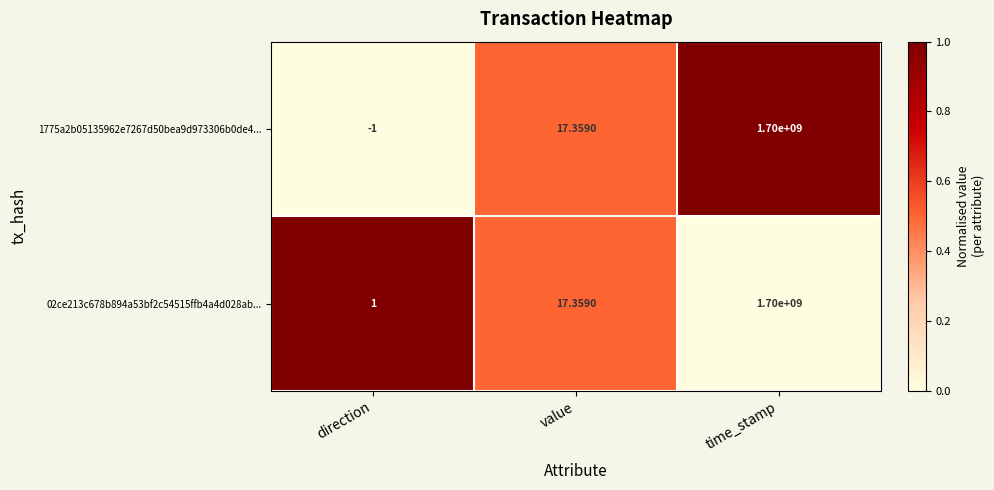

What is the difference between the highest and lowest values at direction?

2.0